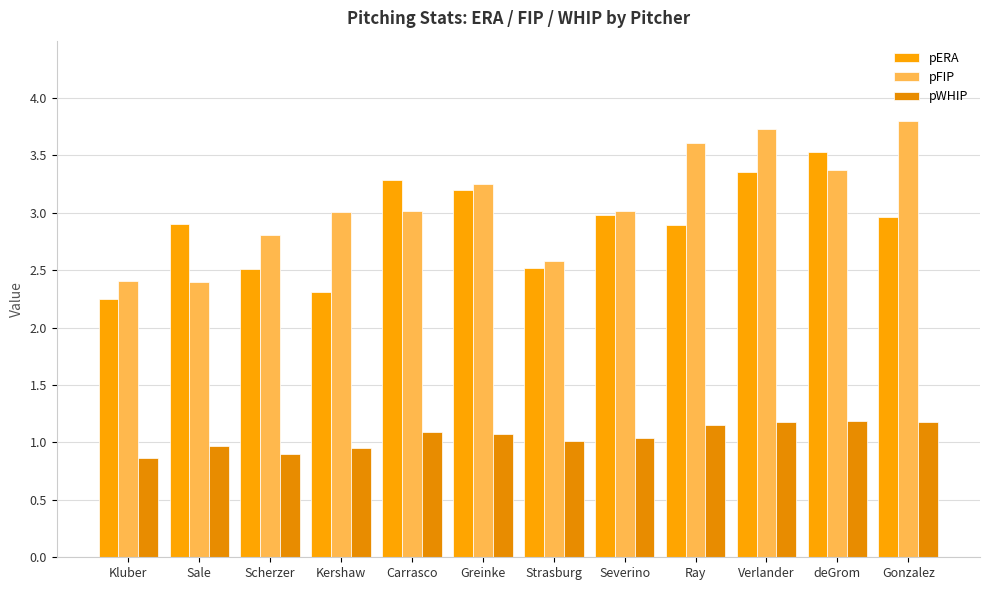

Count the number of data series in this chart.

3